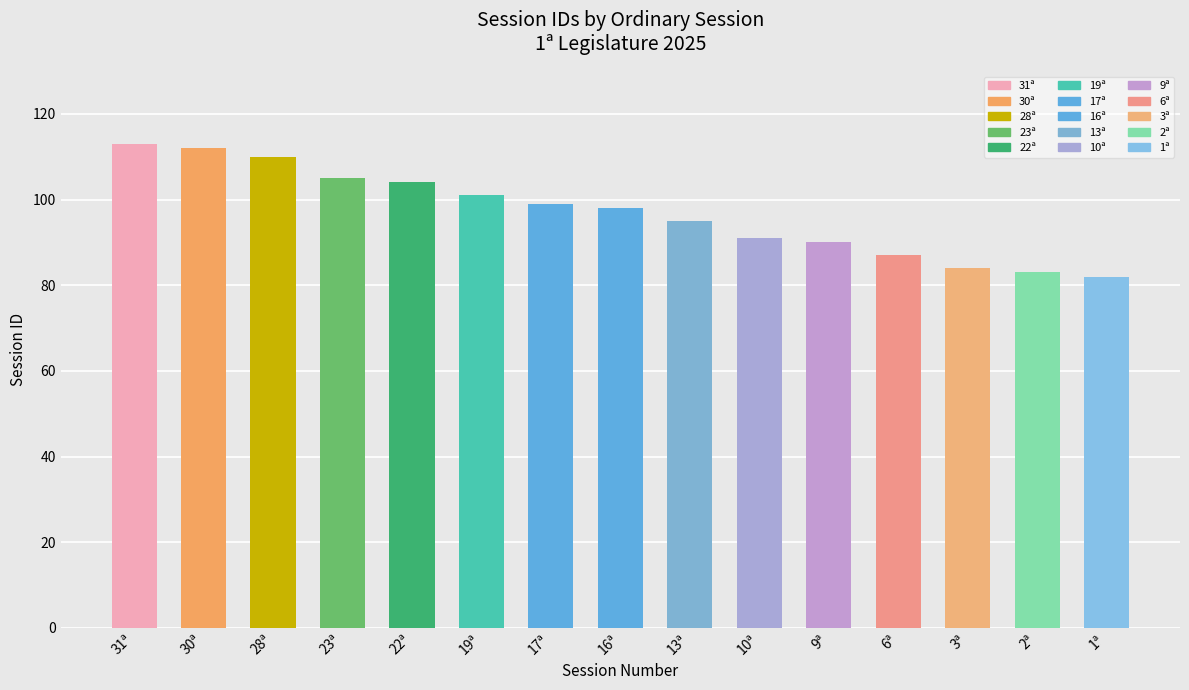

Is it true that the value at 30ª is 153?

False